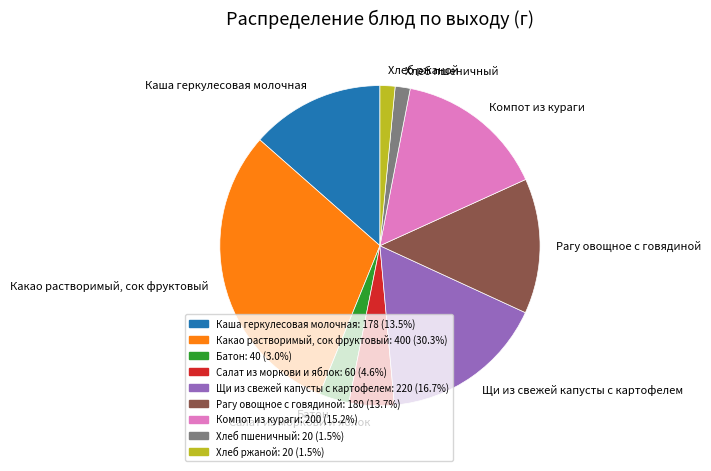

Is the sum of Хлеб ржаной and Щи из свежей капусты с картофелем greater than half?

No